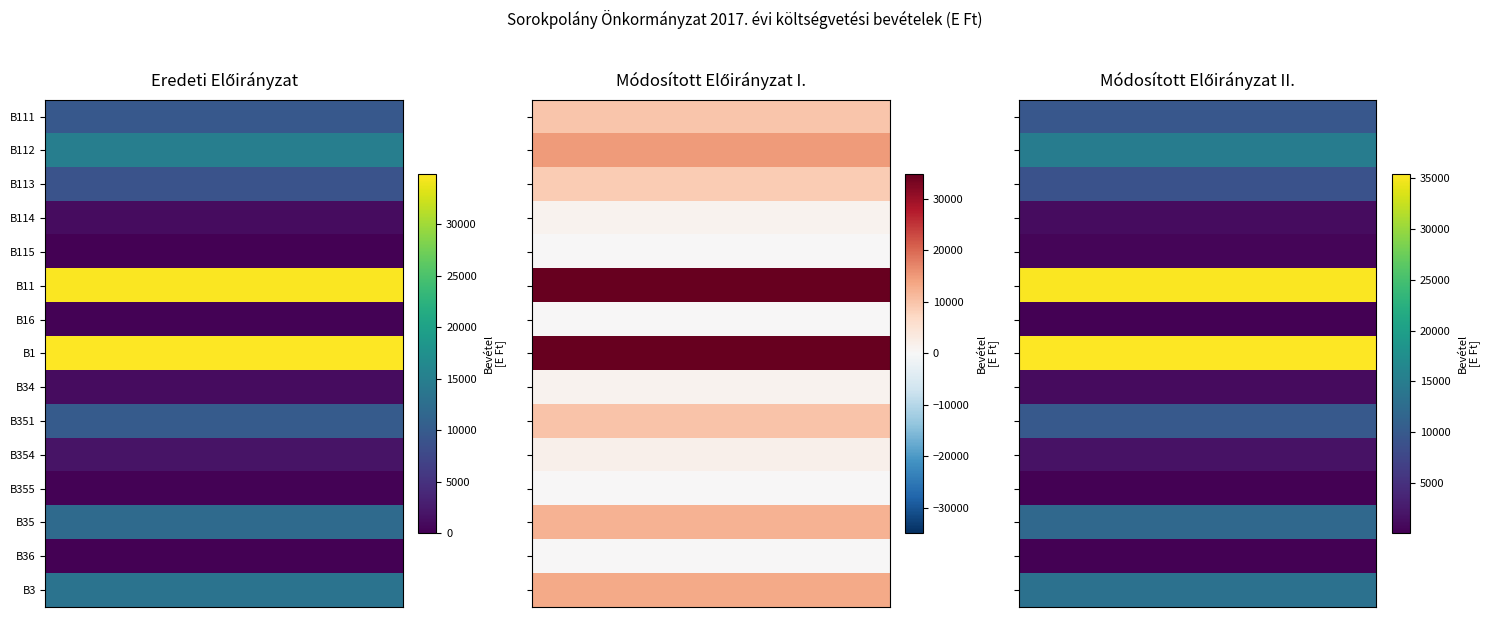

At how many categories does at least one series exceed 14164?

3